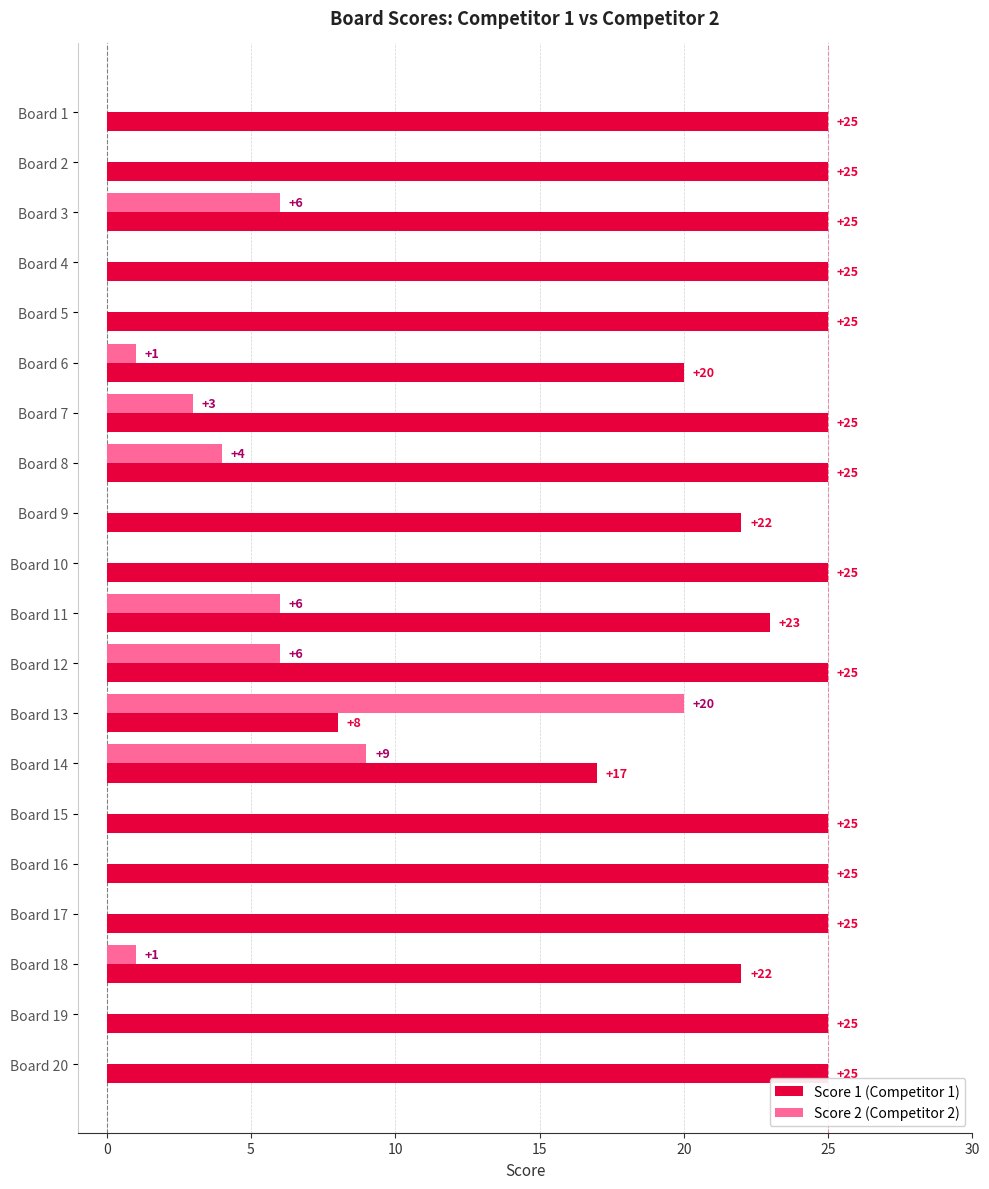

At which label is Score 1 (Competitor 1) closest to 16?

Board 14